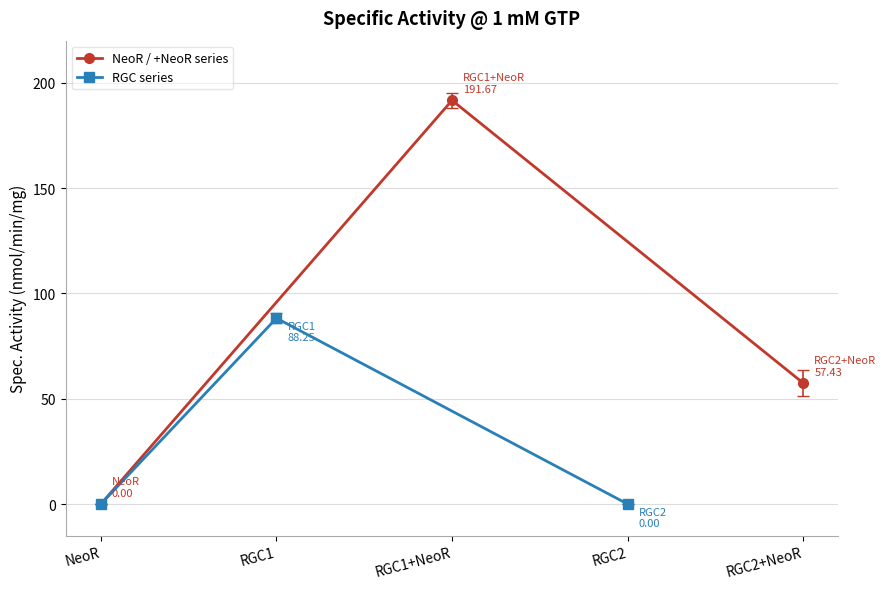

At which label does NeoR / +NeoR series reach its minimum?

NeoR